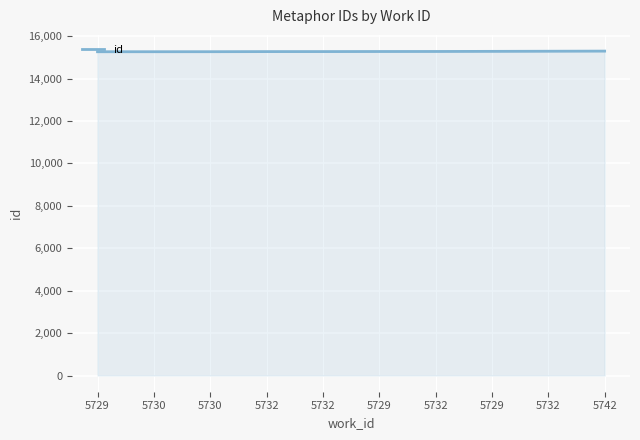

What is the difference between the second highest and second lowest values?

23